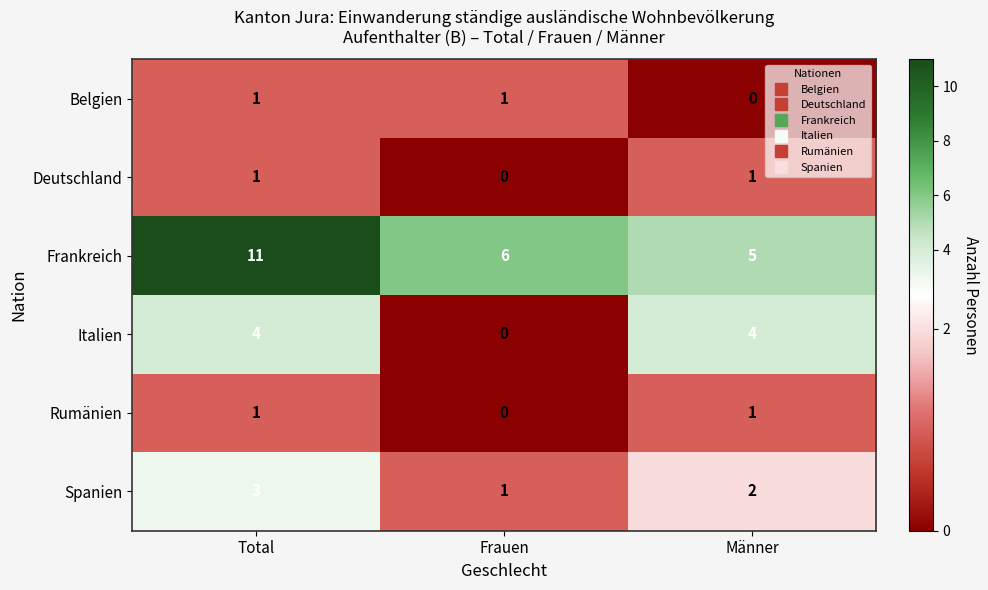

At which category does the chart reach its peak across all series?

Total